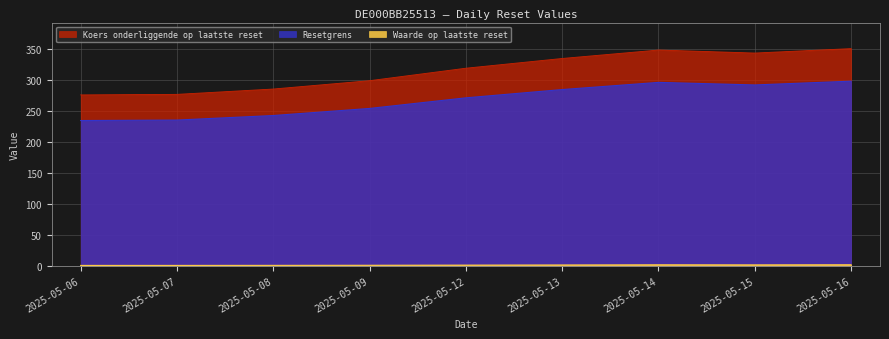

At which category does Resetgrens reach its first local valley?

2025-05-15